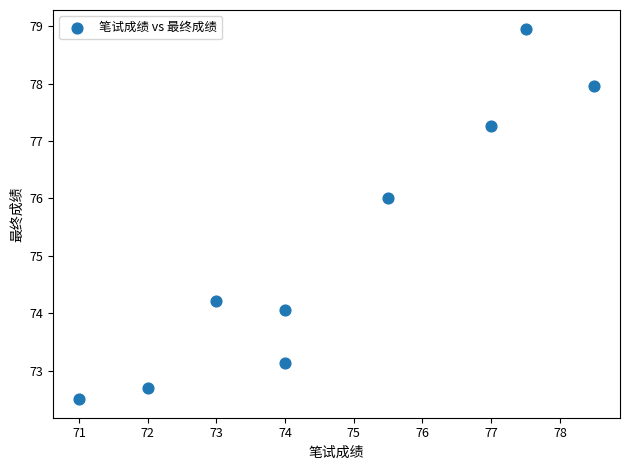

What Y value in the scatter plot is closest to 75?

74.2